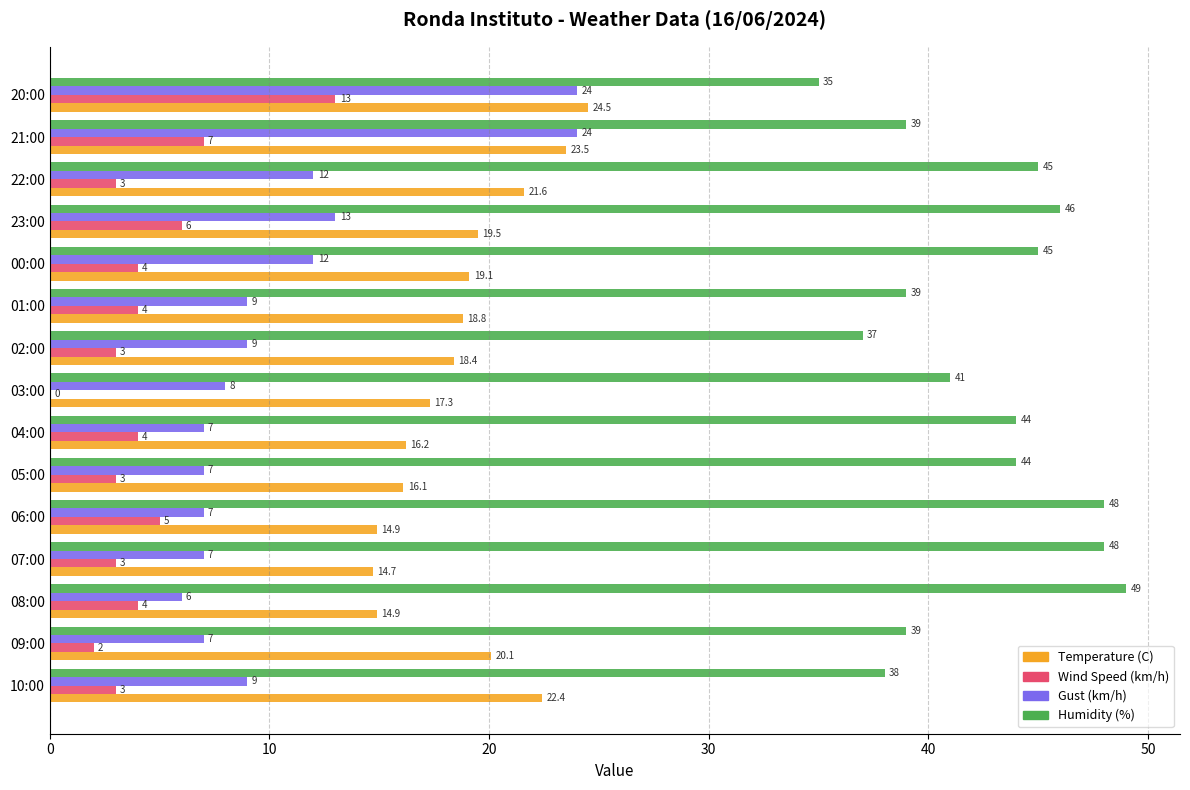

What is the maximum value for Wind Speed (km/h)?

13.0